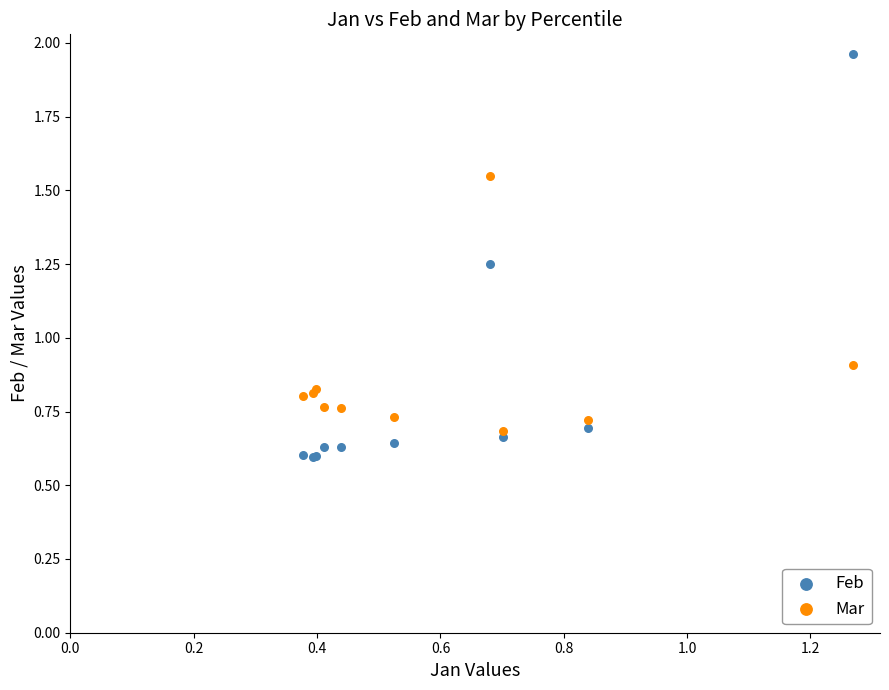

Which series contains the highest Y value?

Feb